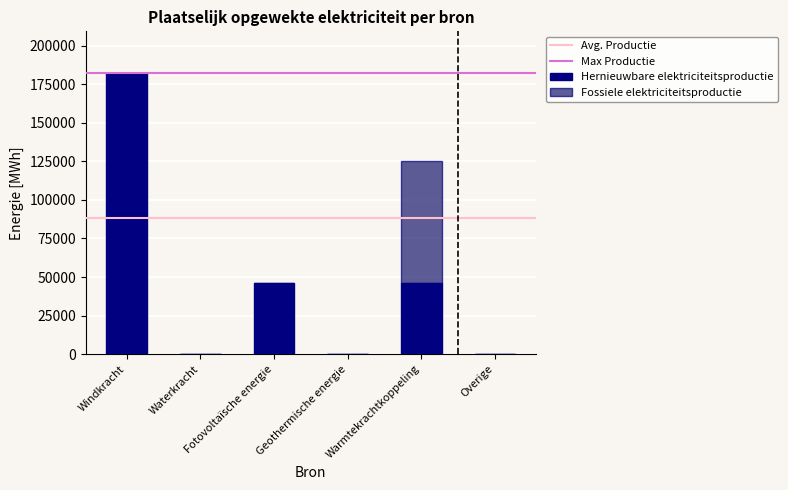

Rank the series at Geothermische energie from highest to lowest value.

Hernieuwbare elektriciteitsproductie, Fossiele elektriciteitsproductie